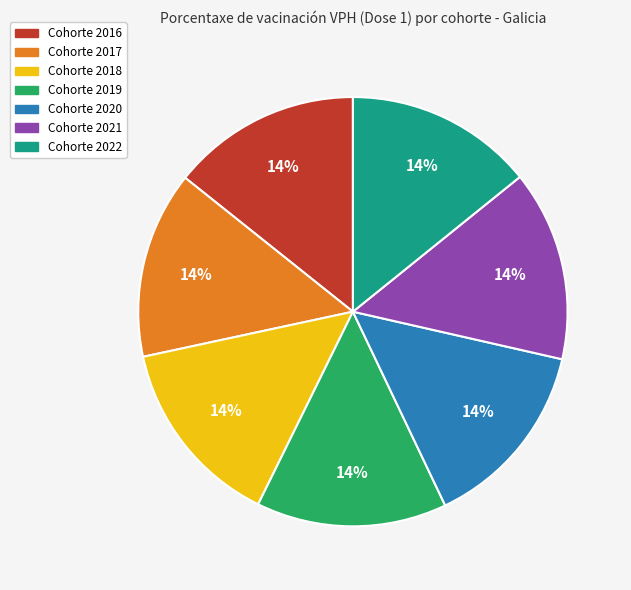

To the nearest percent, what is the average slice percentage?

14%